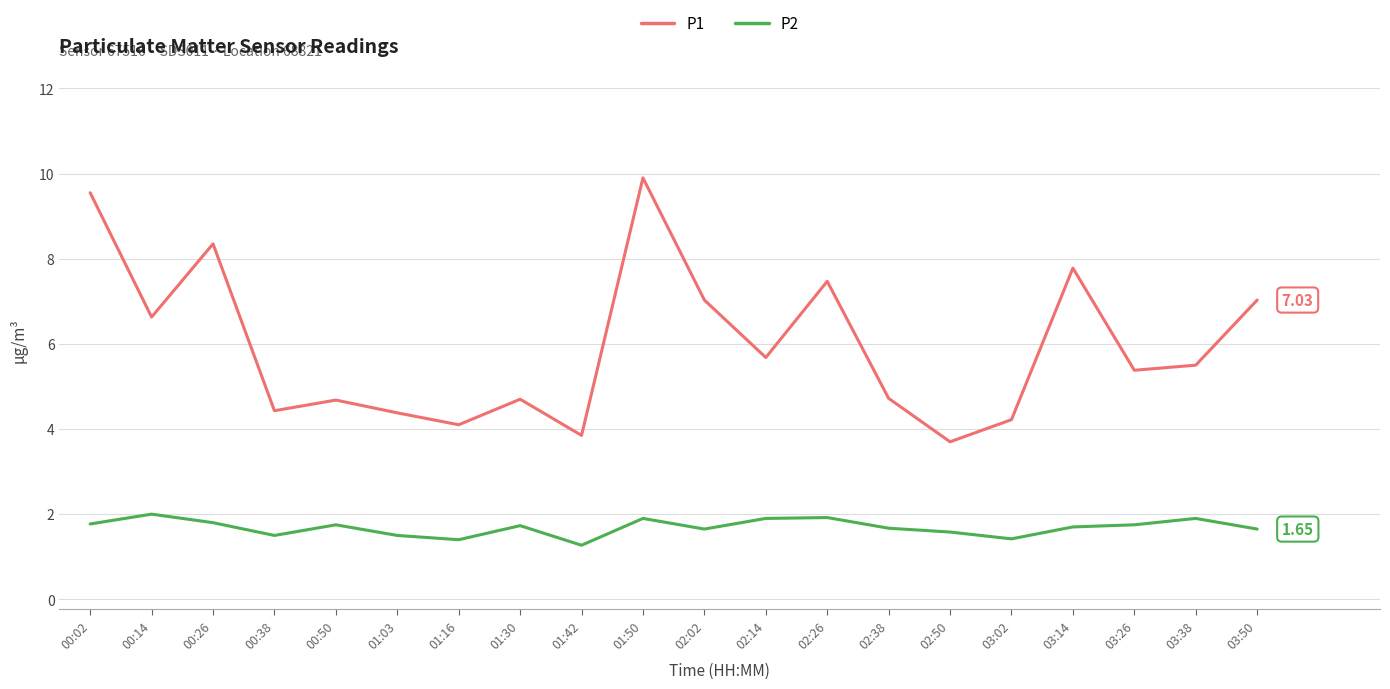

What is the approximate value of P2 at 02:26?

1.9